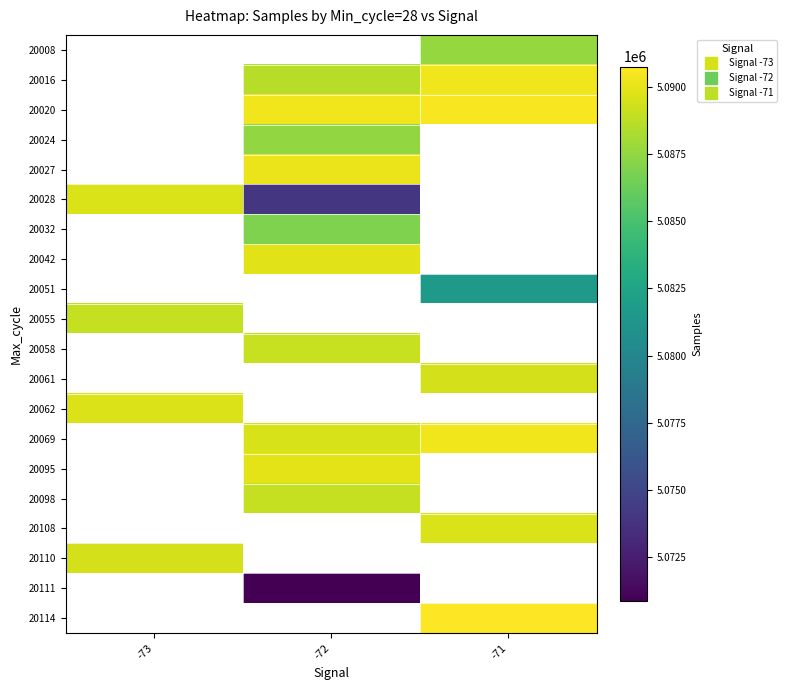

Which has a higher value, -73 or -72?

-72